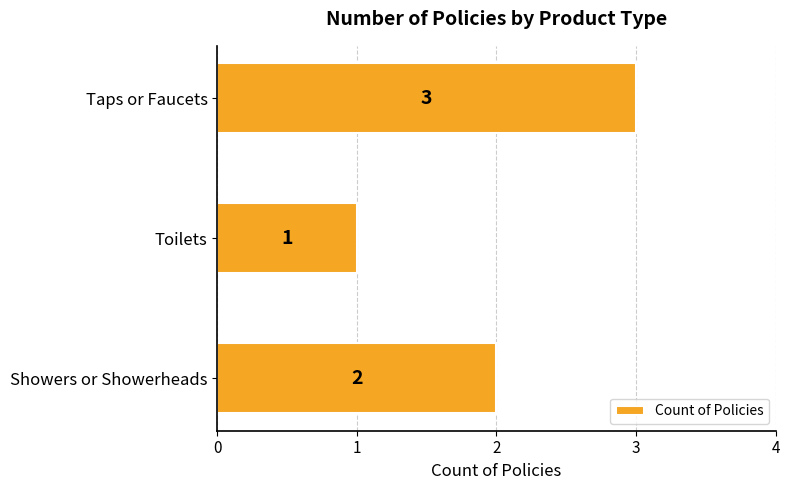

What is the sum of the values at Taps or Faucets and Toilets?

4